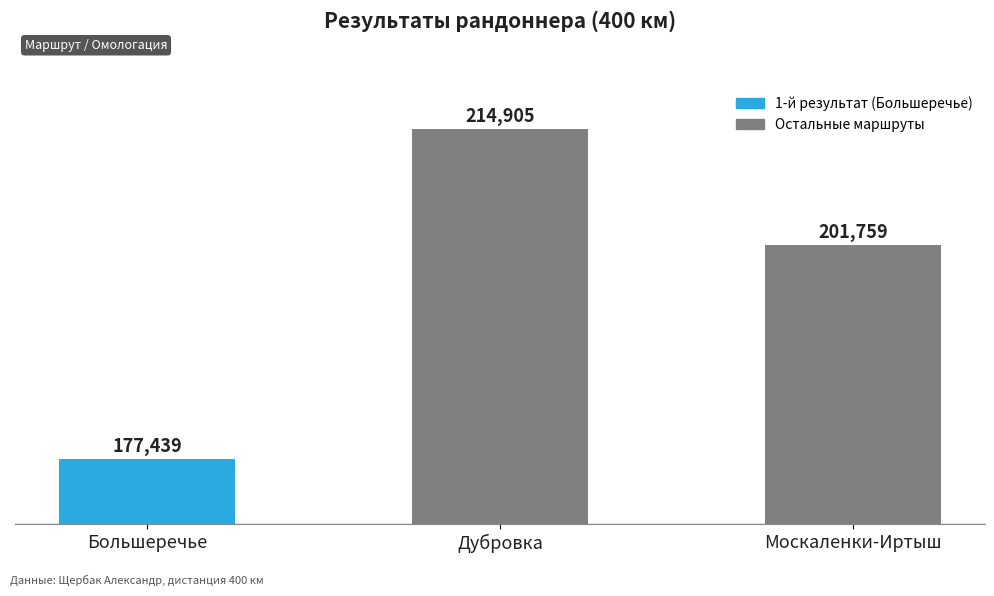

What is the sum of all values?

594103